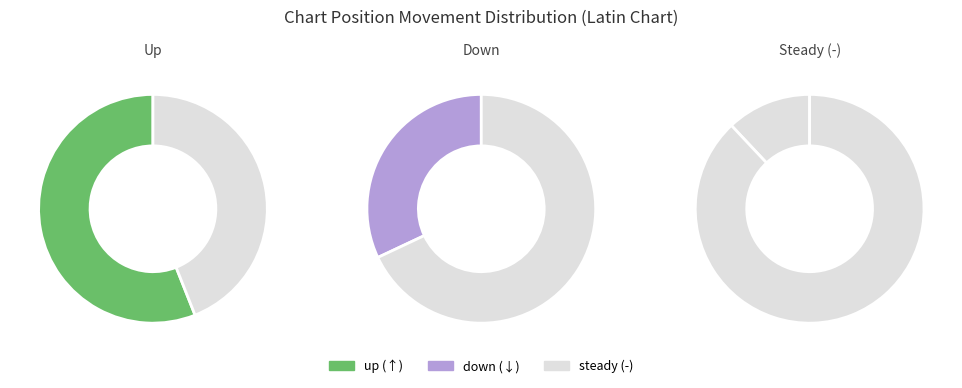

The down slice represents 23% of the pie. True or false?

False